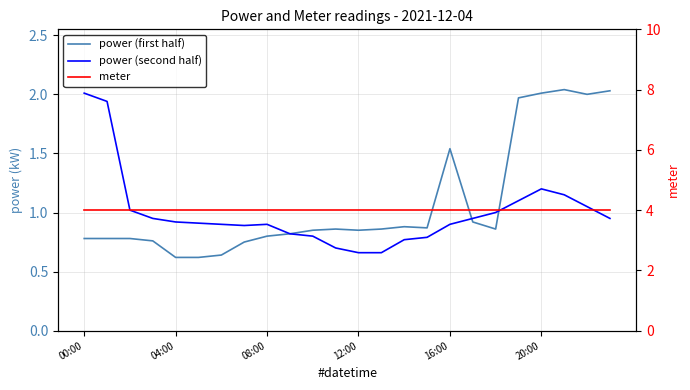

What is the value of the meter point at the 21st from the left?

4.0